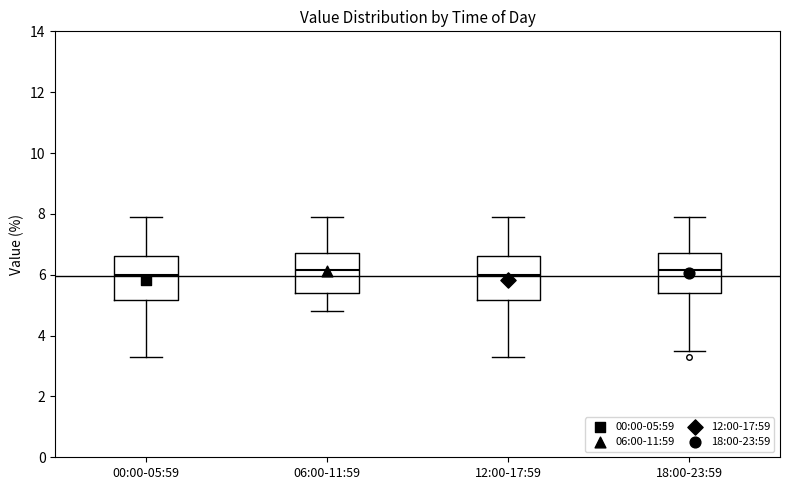

Where does the median line of the box for 00:00-05:59 sit on the y-axis? The values are not printed on the chart, so give them approximately, as read against the axis.

6.0